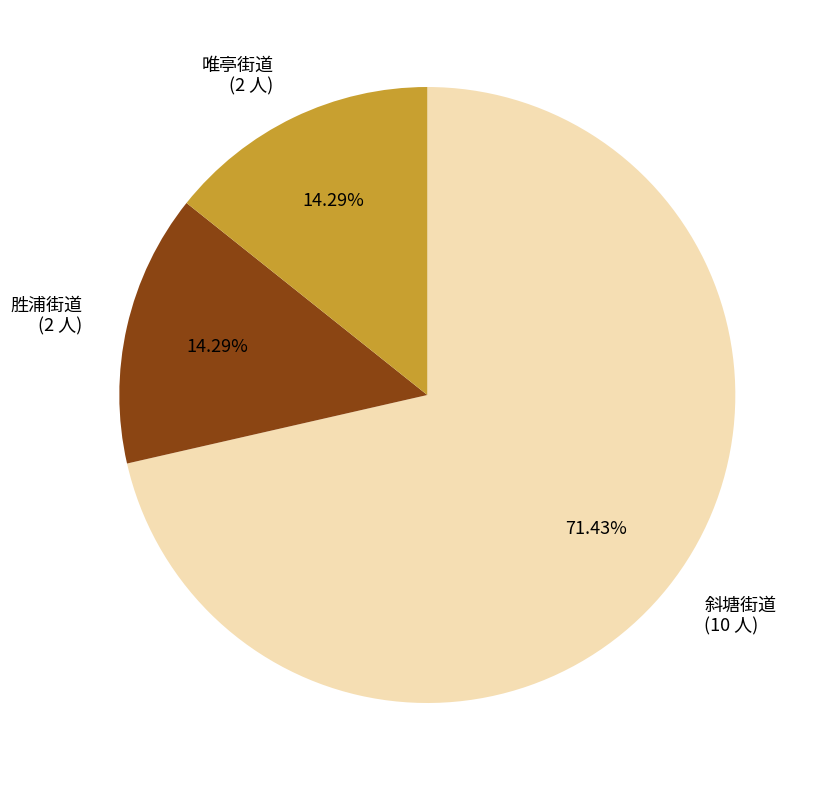

To the nearest percent, what portion does 胜浦街道 represent?

14%